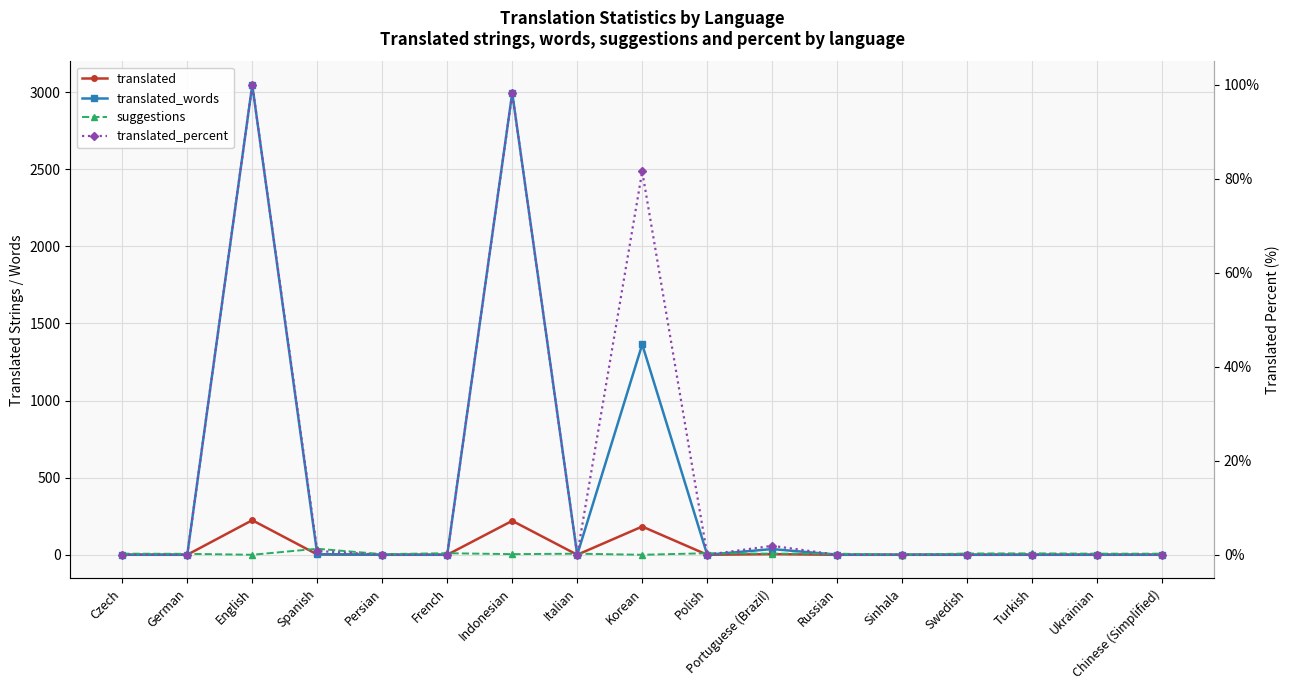

Reading left to right, transcribe all the data shown in this chart.

translated: Czech=0.0	German=0.0	English=224.0	Spanish=2.0	Persian=0.0	French=0.0	Indonesian=220.0	Italian=0.0	Korean=183.0	Polish=0.0	Portuguese (Brazil)=4.0	Russian=0.0	Sinhala=0.0	Swedish=0.0	Turkish=0.0	Ukrainian=0.0	Chinese (Simplified)=0.0
translated_words: Czech=0.0	German=0.0	English=3046.0	Spanish=4.0	Persian=0.0	French=0.0	Indonesian=2994.0	Italian=0.0	Korean=1364.0	Polish=0.0	Portuguese (Brazil)=37.0	Russian=0.0	Sinhala=0.0	Swedish=0.0	Turkish=0.0	Ukrainian=0.0	Chinese (Simplified)=0.0
suggestions: Czech=7.0	German=6.0	English=0.0	Spanish=39.0	Persian=4.0	French=10.0	Indonesian=4.0	Italian=7.0	Korean=0.0	Polish=10.0	Portuguese (Brazil)=7.0	Russian=7.0	Sinhala=0.0	Swedish=8.0	Turkish=9.0	Ukrainian=7.0	Chinese (Simplified)=7.0
translated_percent: Czech=0.0	German=0.0	English=100.0	Spanish=0.8	Persian=0.0	French=0.0	Indonesian=98.2	Italian=0.0	Korean=81.6	Polish=0.0	Portuguese (Brazil)=1.9	Russian=0.0	Sinhala=0.0	Swedish=0.0	Turkish=0.0	Ukrainian=0.0	Chinese (Simplified)=0.0